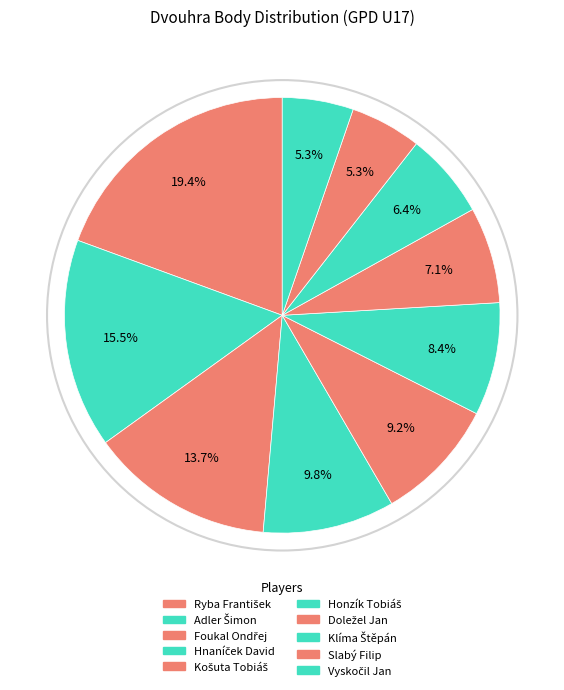

To the nearest percent, what is the difference between the largest and smallest slice percentages?

14%